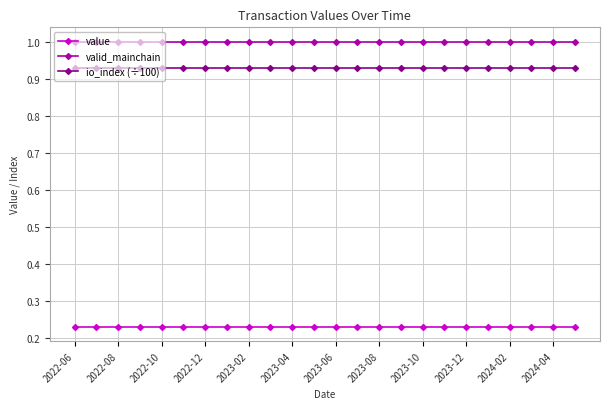

What is the average value of the valid_mainchain series?

1.0